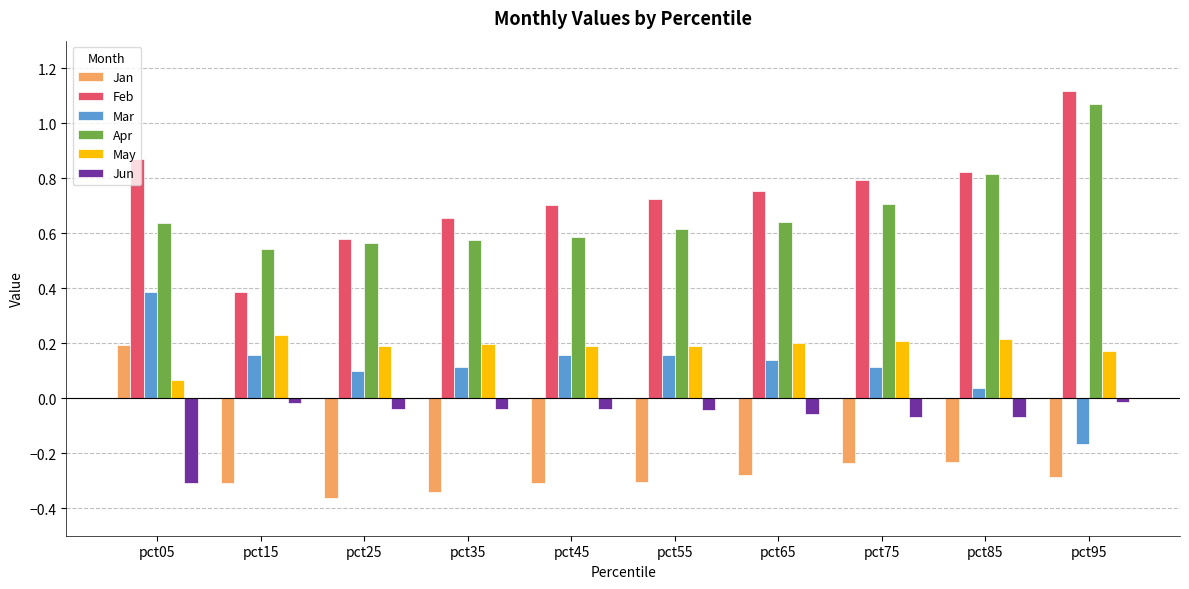

What is the difference between the maximum and minimum values in the Jun series?

0.3